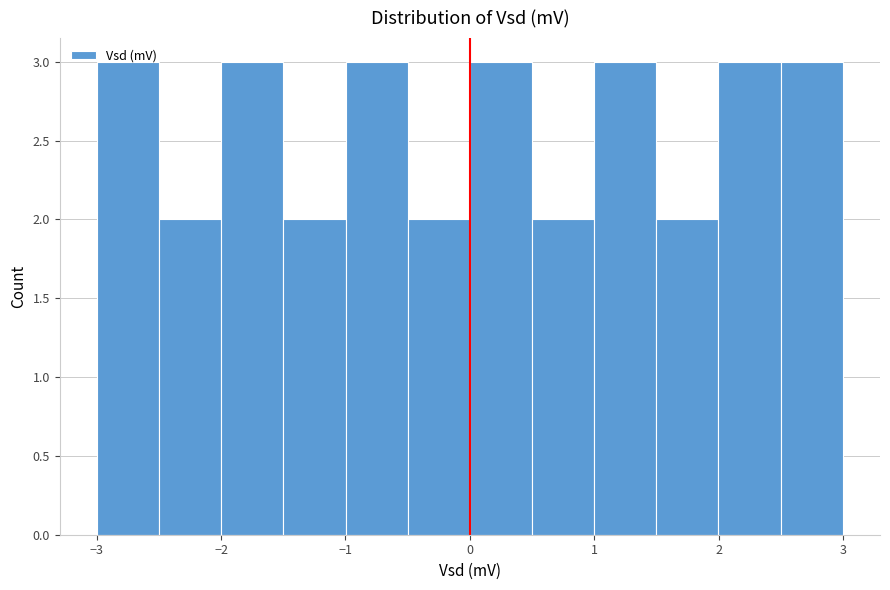

Reading left to right, list every bar in this chart as the range it spans on the x-axis followed by its height. Neither the bar edges nor the heights are printed on the chart, so give them approximately, as read against the axes.

-3.0 to -2.5: 3
-2.5 to -2.0: 2
-2.0 to -1.5: 3
-1.5 to -1.0: 2
-1.0 to -0.5: 3
-0.5 to 0.0: 2
0.0 to 0.5: 3
0.5 to 1.0: 2
1.0 to 1.5: 3
1.5 to 2.0: 2
2.0 to 2.5: 3
2.5 to 3.0: 3